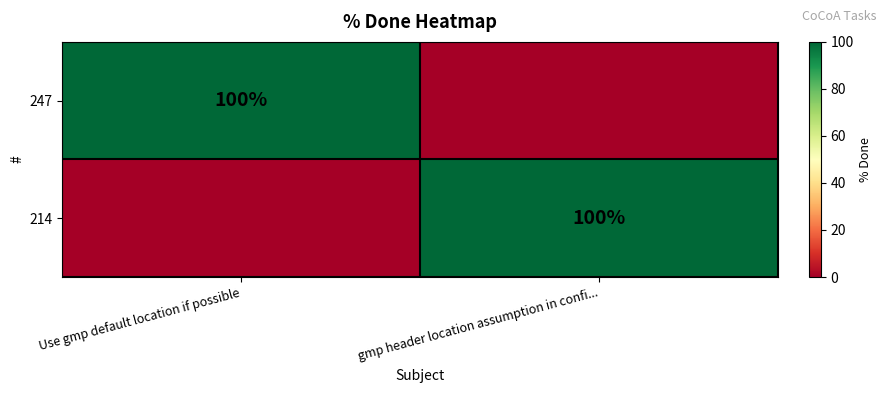

The value of 247 at Use gmp default location if possible is 100. True or false?

True